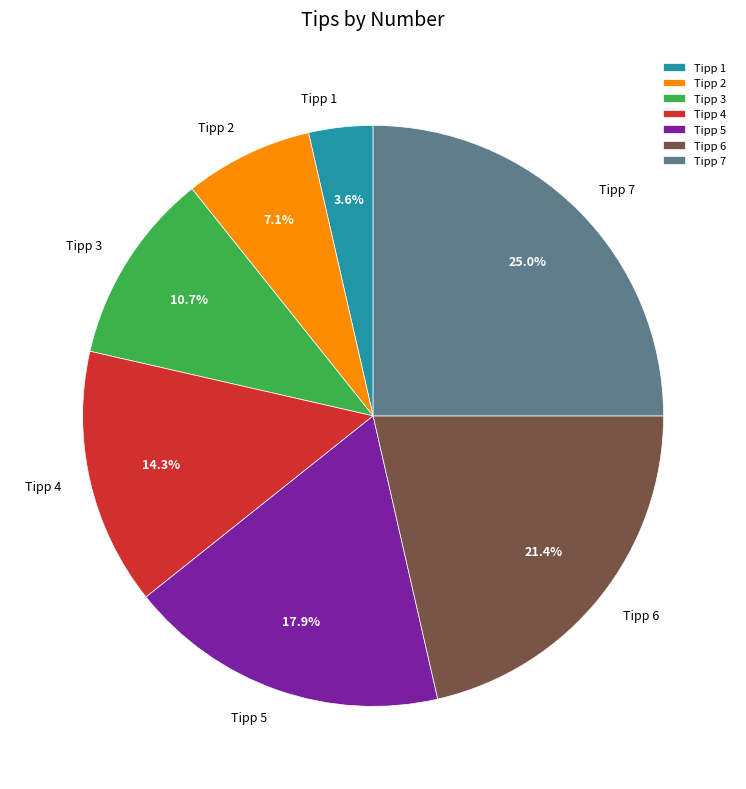

What percentage is the Tipp 5 slice, to the nearest percent?

18%